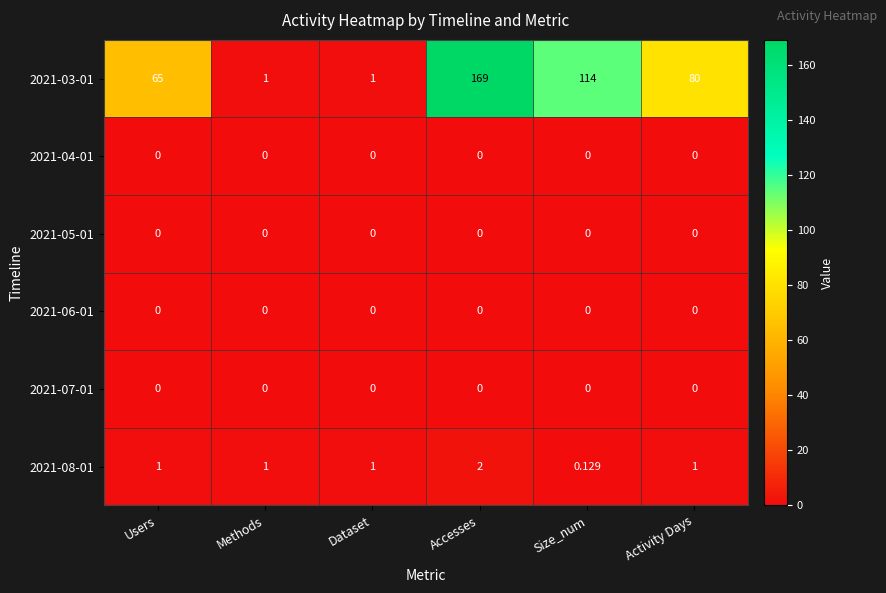

Is the value of 2021-07-01 at Size_num greater than the value of 2021-08-01 at Users?

No